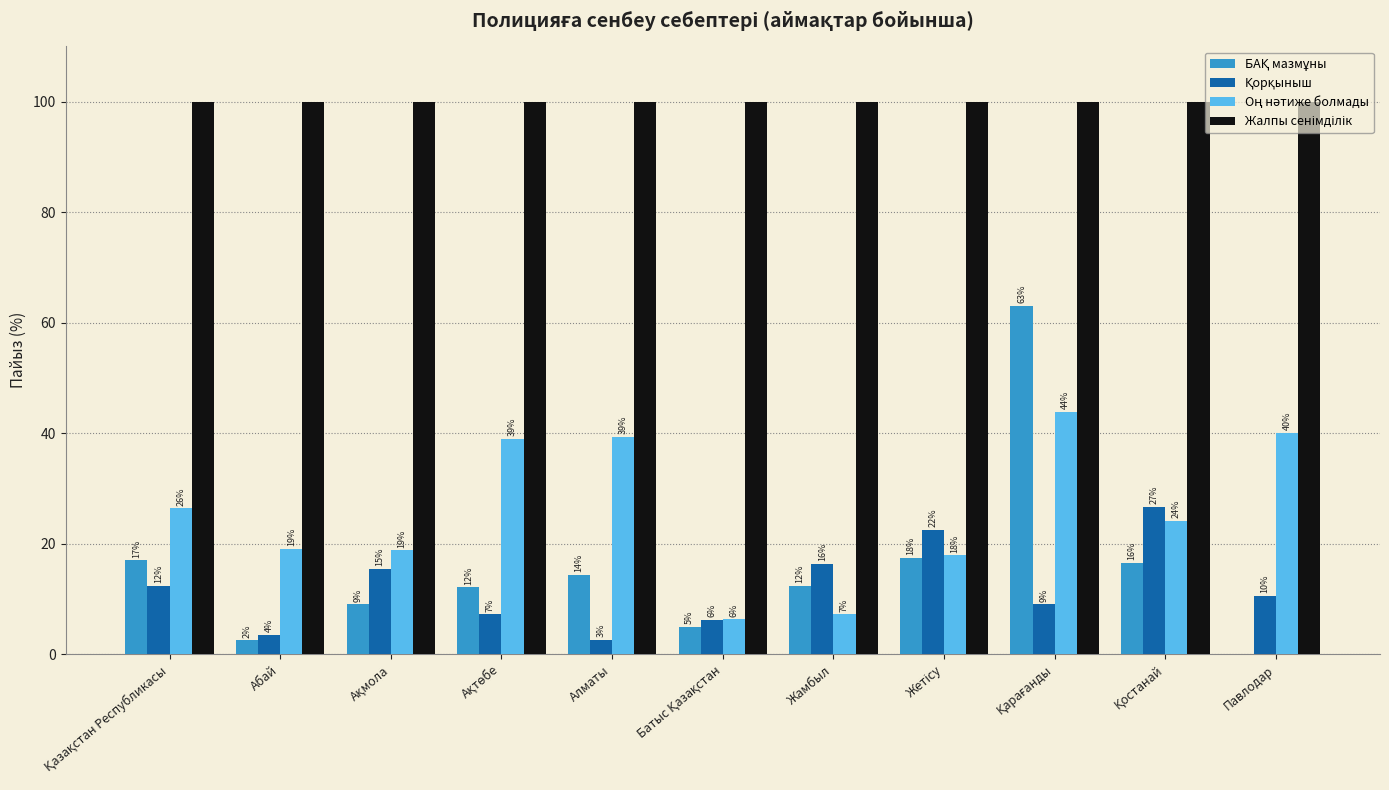

Between Қазақстан Республикасы and Жамбыл, which series saw the biggest shift?

Оң нәтиже болмады